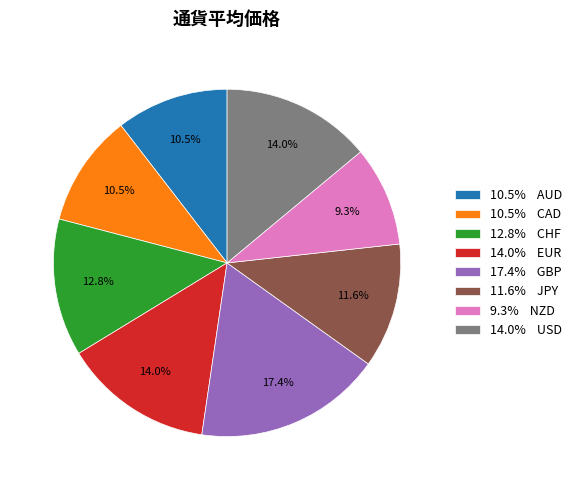

Approximately how many times larger is the value at 12.8% CHF compared to 17.4% GBP?

0.7